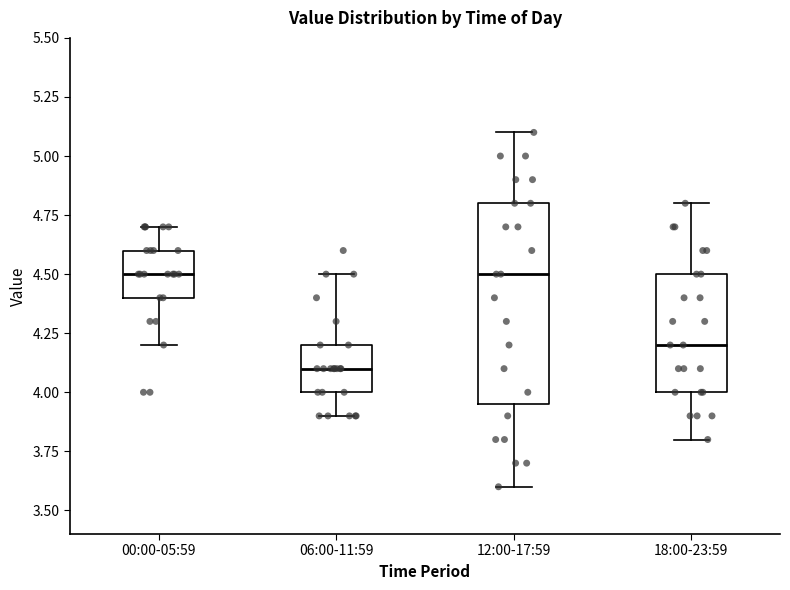

Reading left to right, transcribe this box plot: for each box, give where its median line is, the range the box spans, and where its two whiskers end, as read against the y-axis. The values are not printed on the chart, so give them approximately, as read against the axis.

00:00-05:59: median 4.50, box 4.40 to 4.60, whiskers 4.20 to 4.70
06:00-11:59: median 4.10, box 4.00 to 4.20, whiskers 3.90 to 4.50
12:00-17:59: median 4.50, box 3.95 to 4.80, whiskers 3.60 to 5.10
18:00-23:59: median 4.20, box 4.00 to 4.50, whiskers 3.80 to 4.80